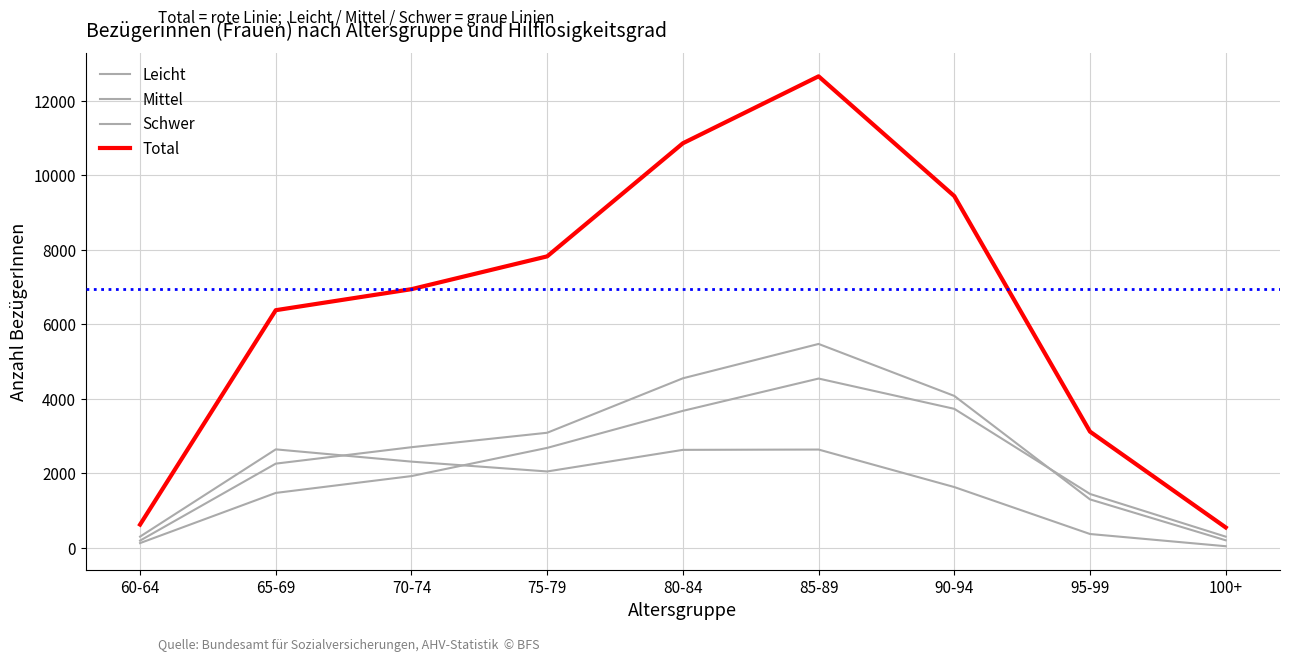

True or false: Schwer has a value of 188 at 60-64.

False